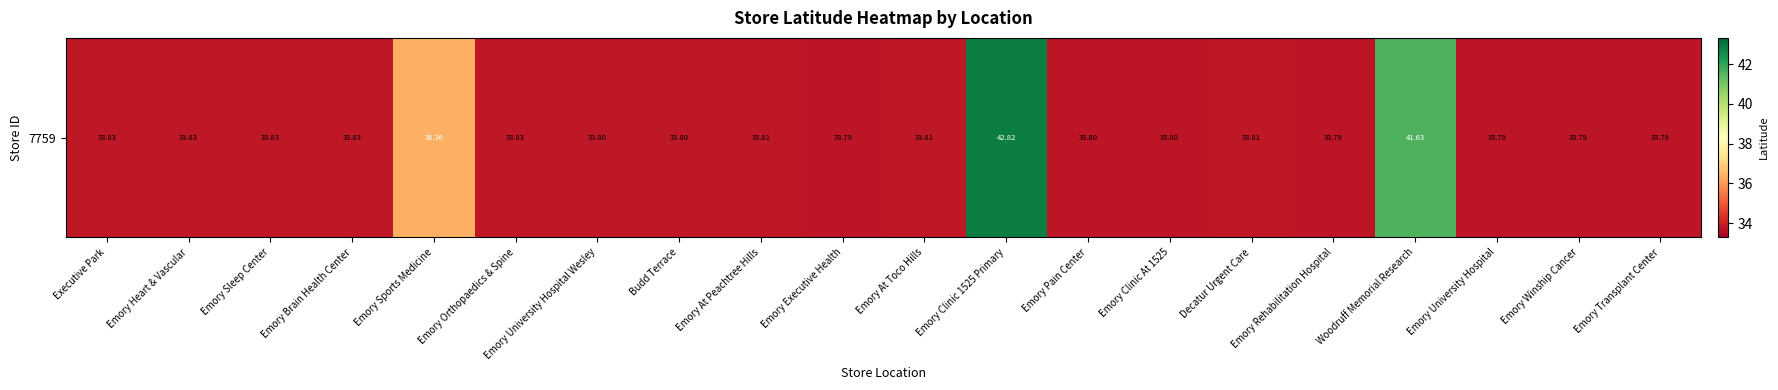

Reading right to left, list all the values displayed in this chart.

33.8	33.8	33.8	41.6	33.8	33.8	33.8	33.8	42.8	33.8	33.8	33.8	33.8	33.8	33.8	36.4	33.8	33.8	33.8	33.8